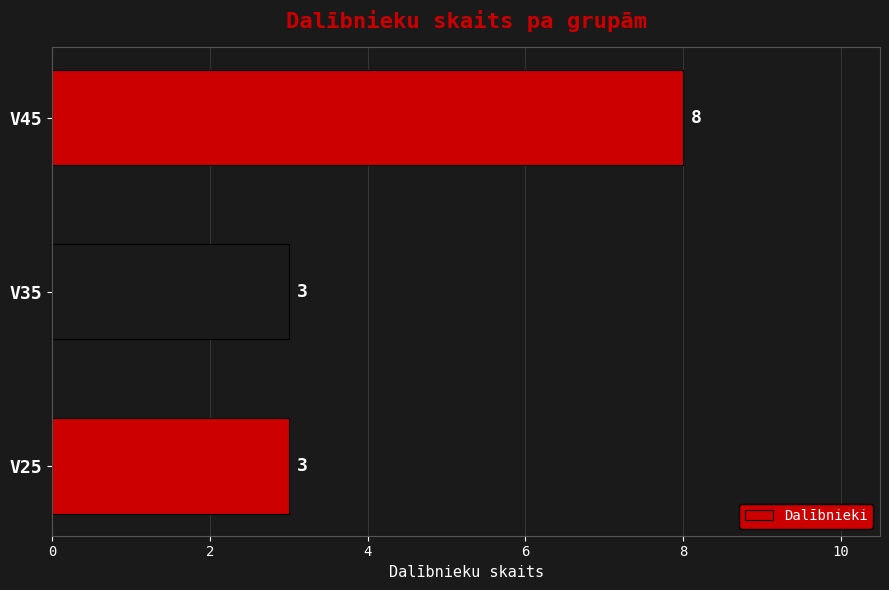

What is the change in value from V35 to V45?

+5